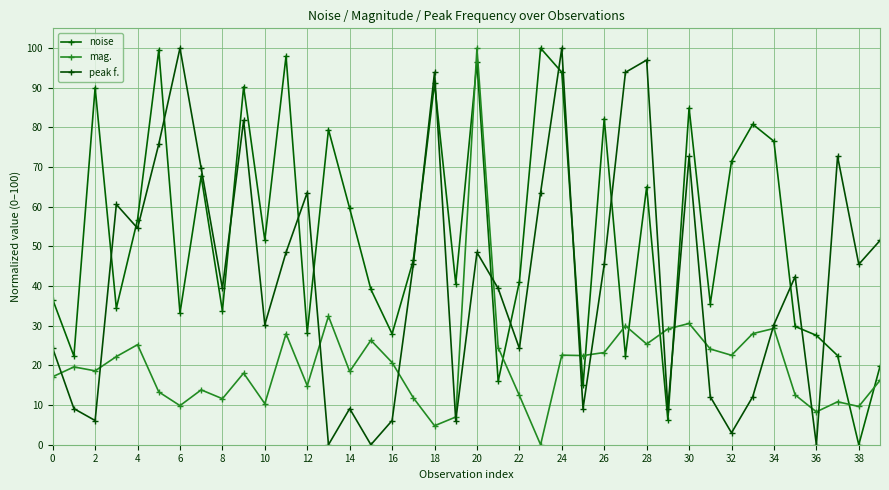

True or false: noise and mag. intersect in this chart.

True